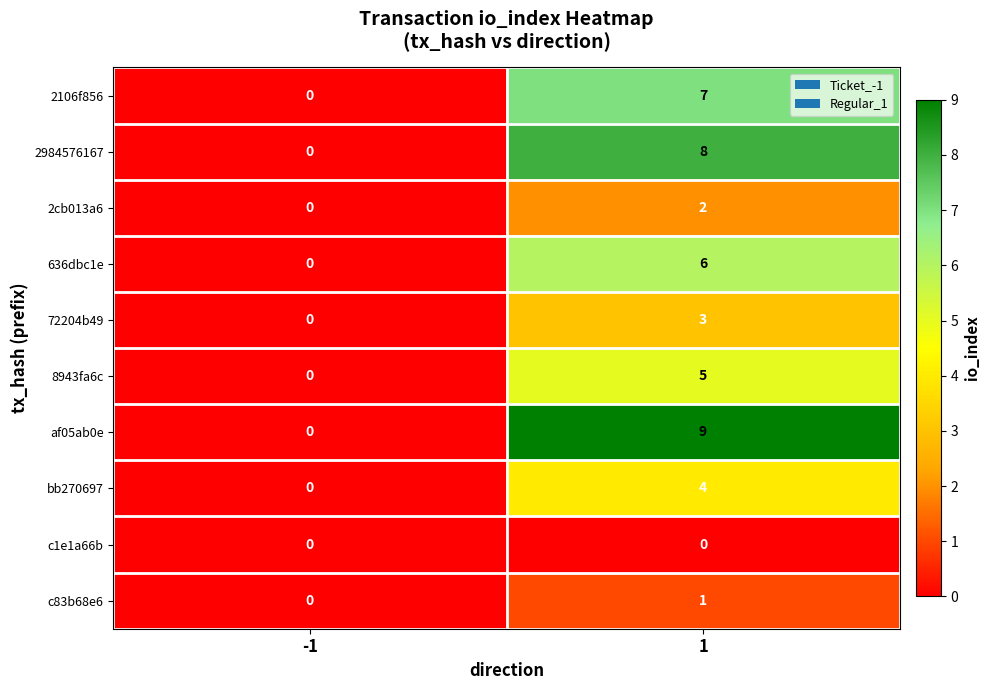

What is the difference between the 2106f856 values at 1 and -1?

7